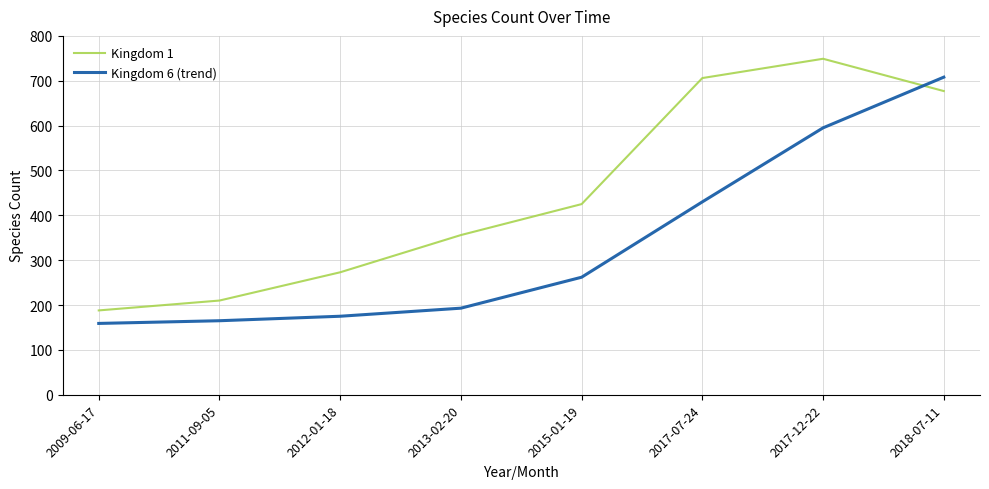

Which series has the largest total across all categories?

Kingdom 1